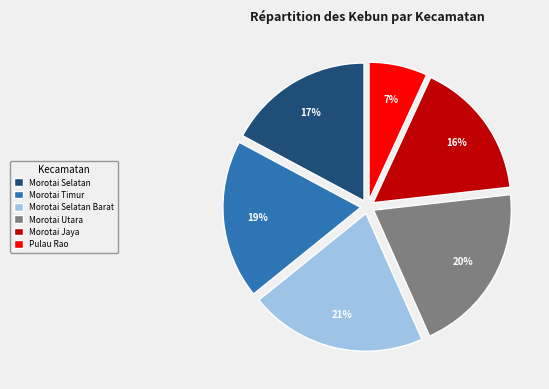

To the nearest percent, what is the difference between the Morotai Timur and Morotai Utara slice percentages?

1%